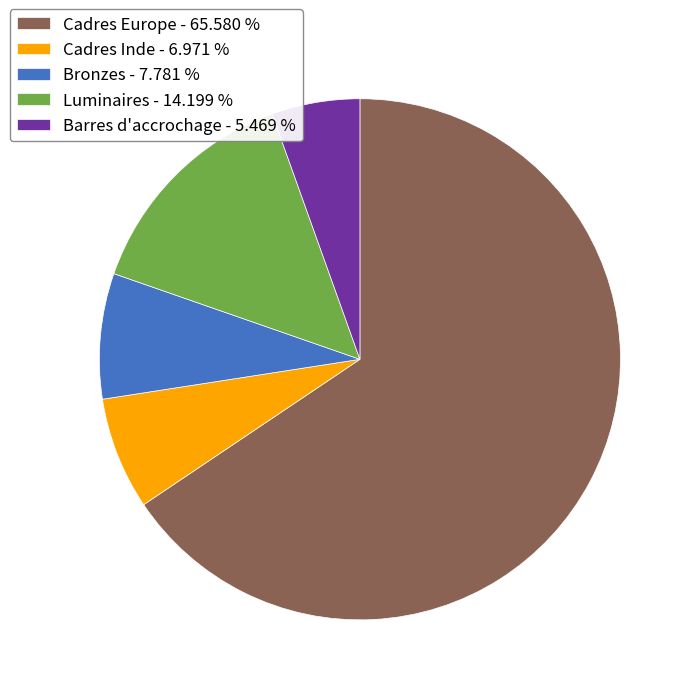

Rank the categories by value from lowest to highest.

Barres d'accrochage, Cadres Inde, Bronzes, Luminaires, Cadres Europe